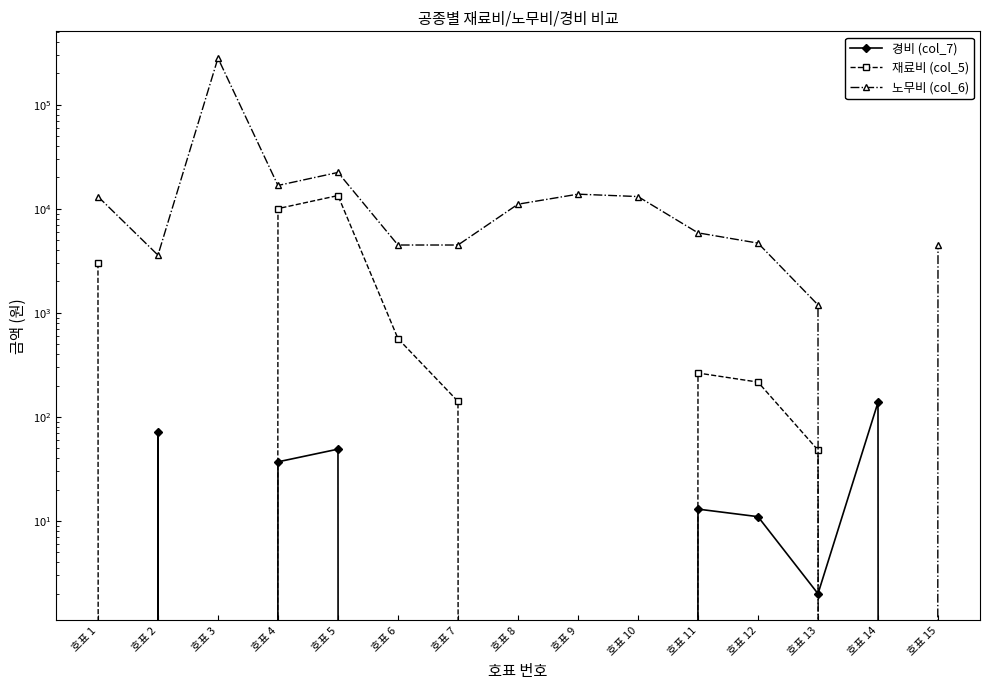

How many lines are shown in the chart?

3